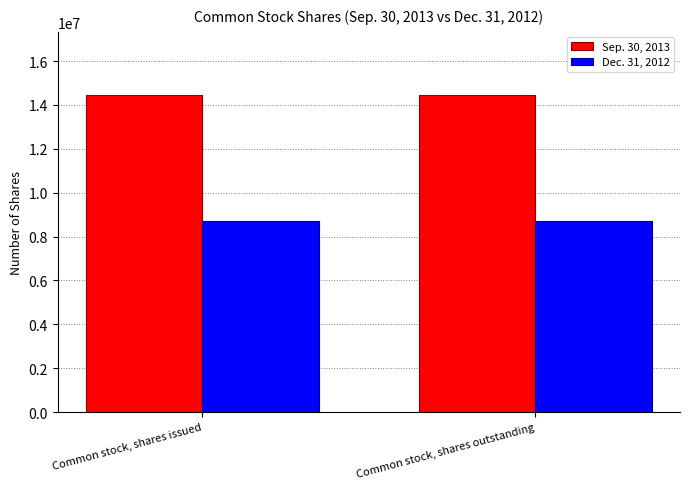

What is the minimum value for Sep. 30, 2013?

14445363